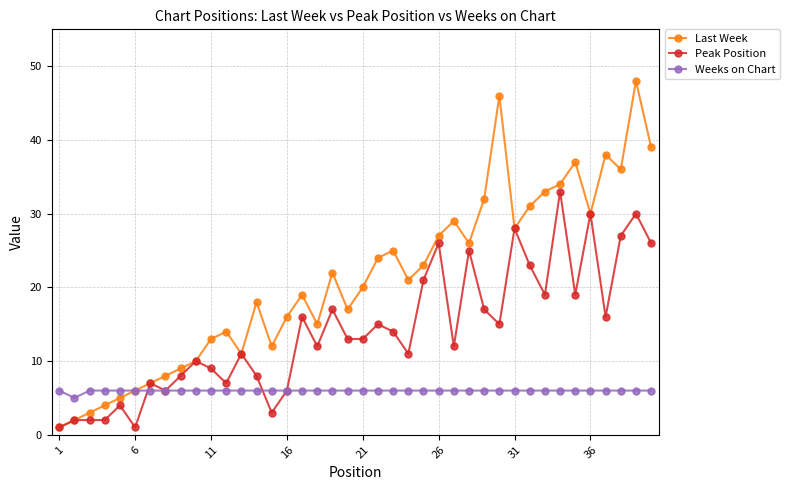

What is the greatest value displayed?

48